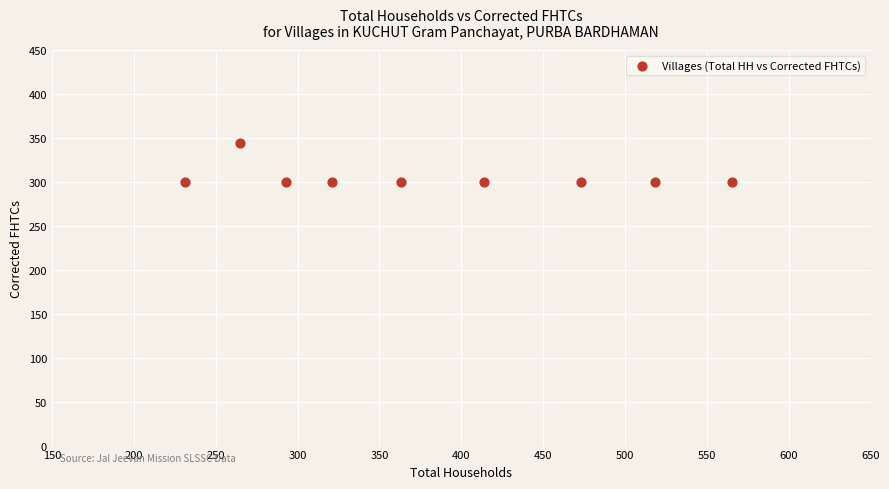

What is the average X value?

383